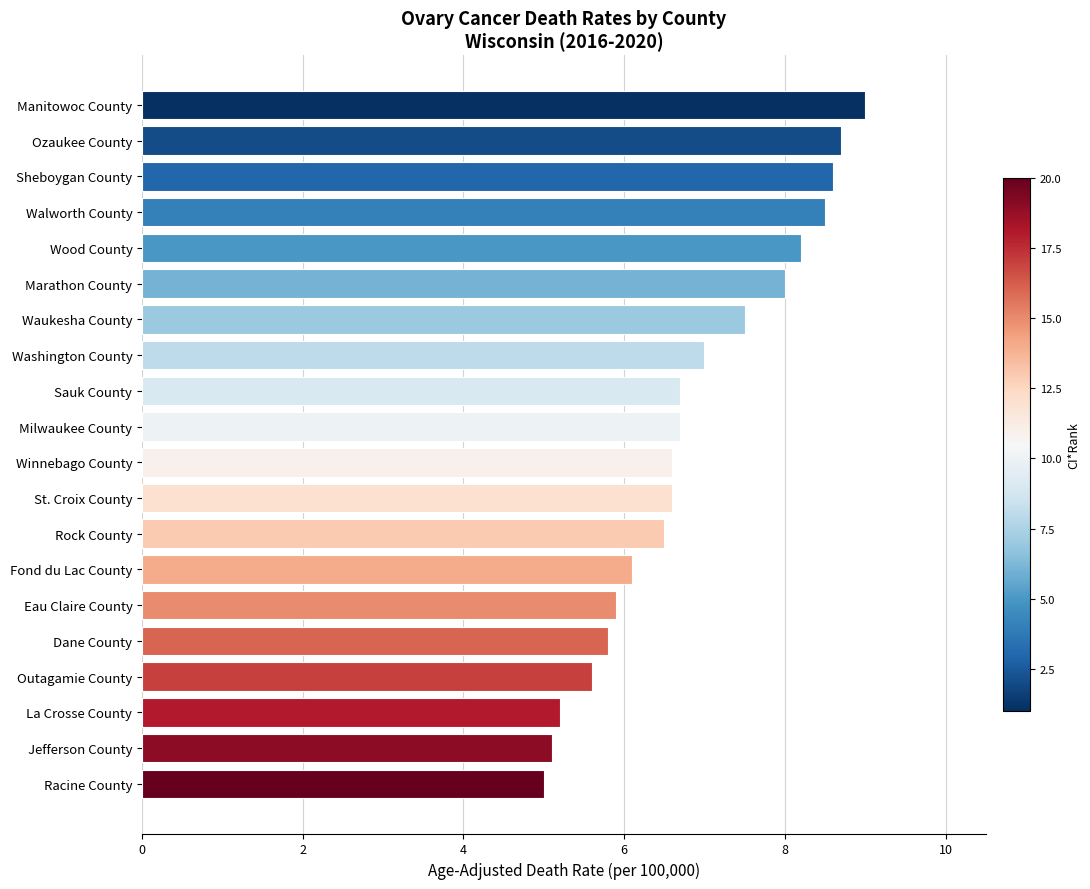

Reading bottom to top, transcribe all the data shown in this chart.

5.0	5.1	5.2	5.6	5.8	5.9	6.1	6.5	6.6	6.6	6.7	6.7	7.0	7.5	8.0	8.2	8.5	8.6	8.7	9.0